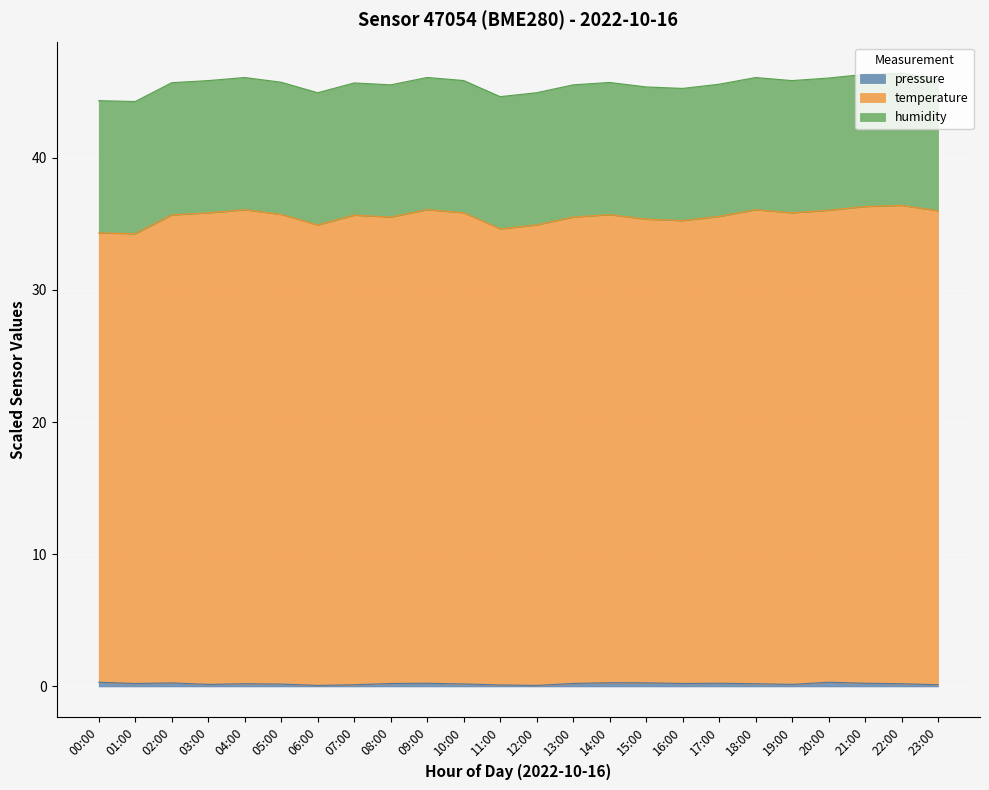

At which category does the chart reach its peak across all series?

22:00